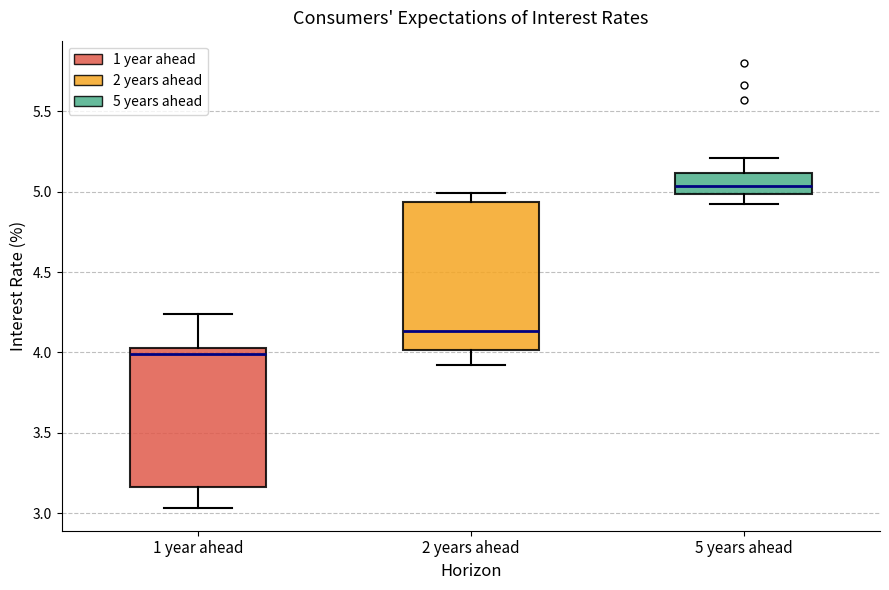

Which box is the tallest, from its lower edge to its upper edge?

2 years ahead